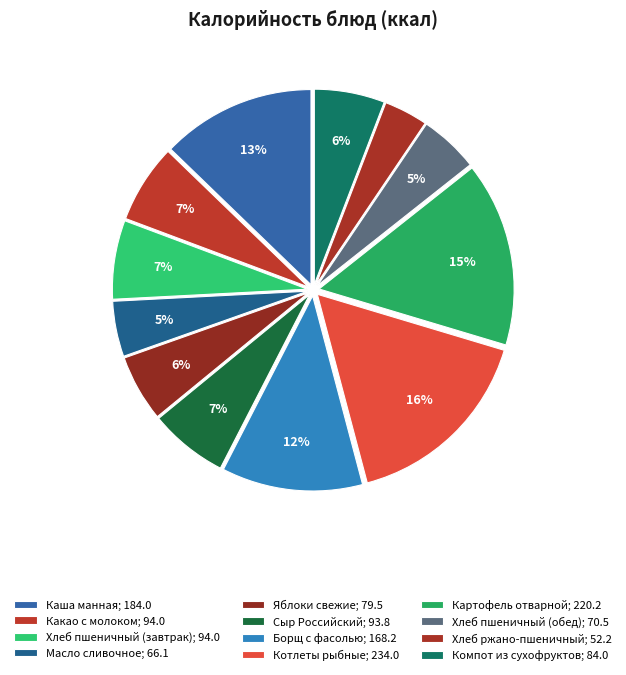

Is the sum of Хлеб ржано-пшеничный and Какао с молоком greater than half?

No